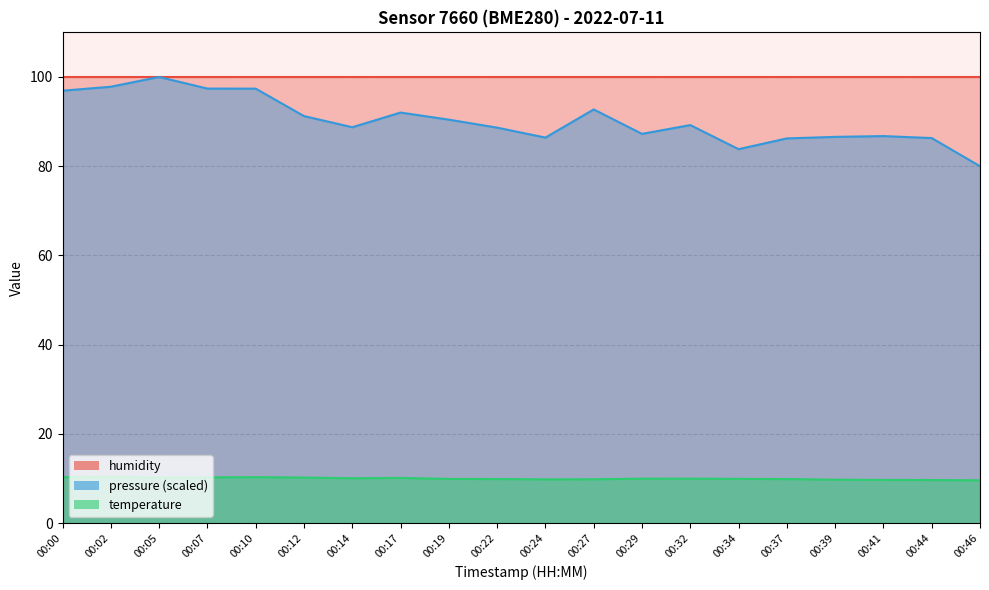

What is the maximum value shown in the chart?

100.0